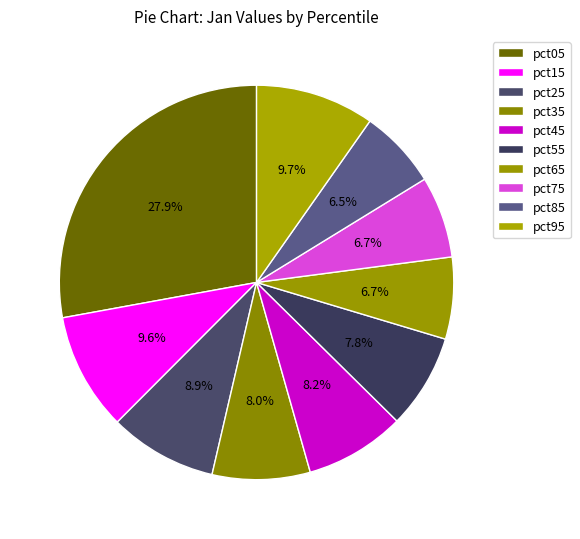

To the nearest percent, what portion does pct85 represent?

6%